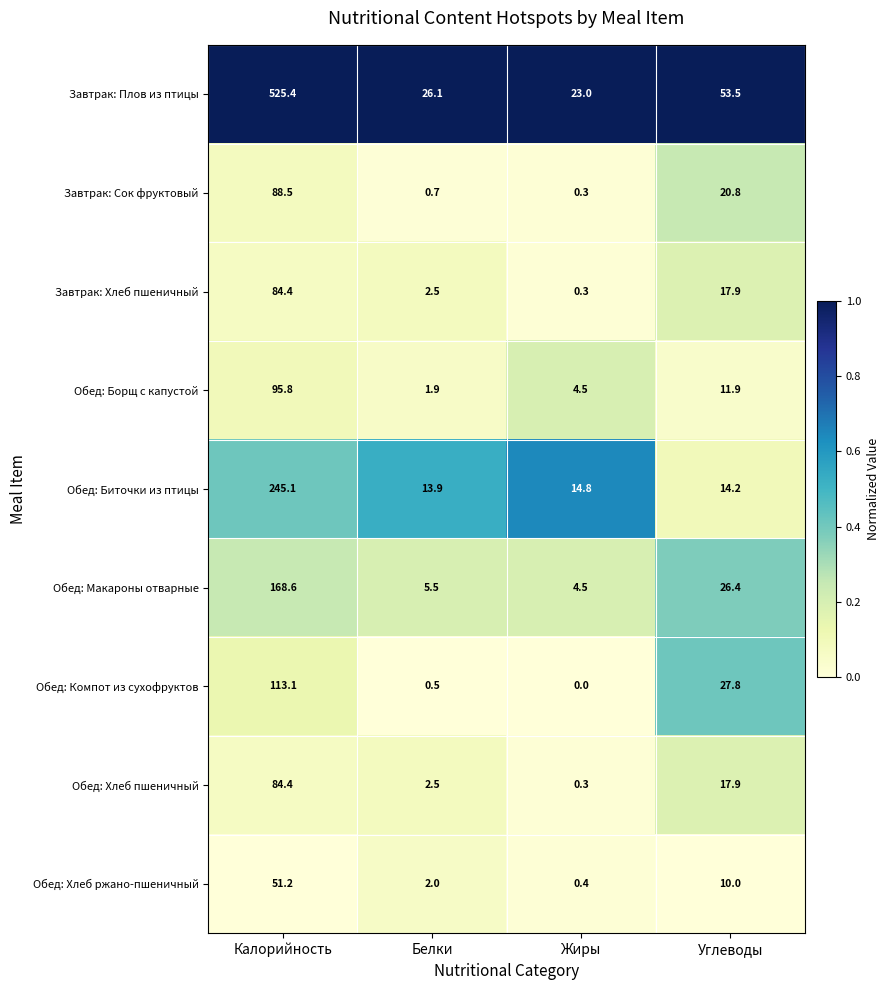

What is the total value across all series at Калорийность?

1456.5